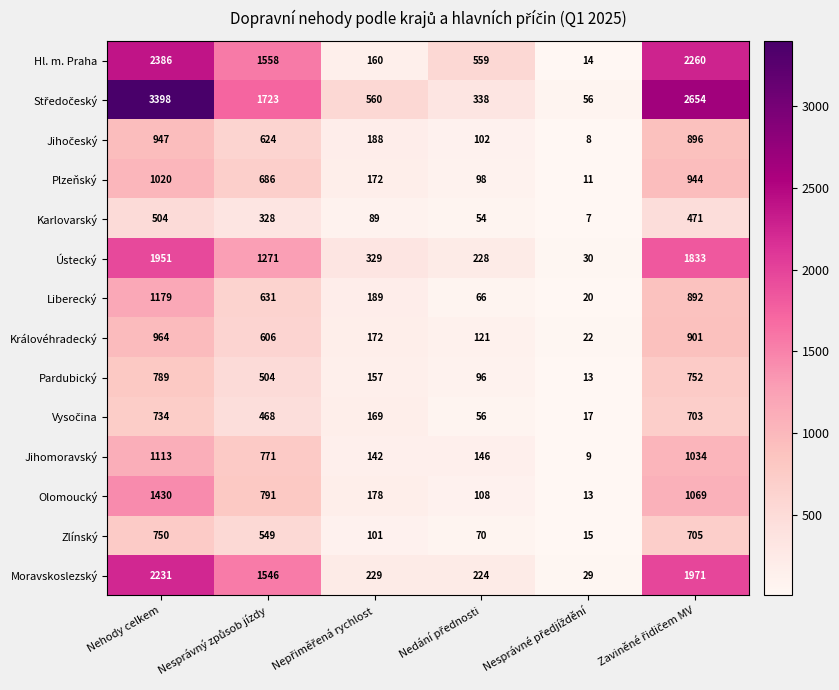

Is it true that Jihomoravský equals 471 at Nehody celkem?

False